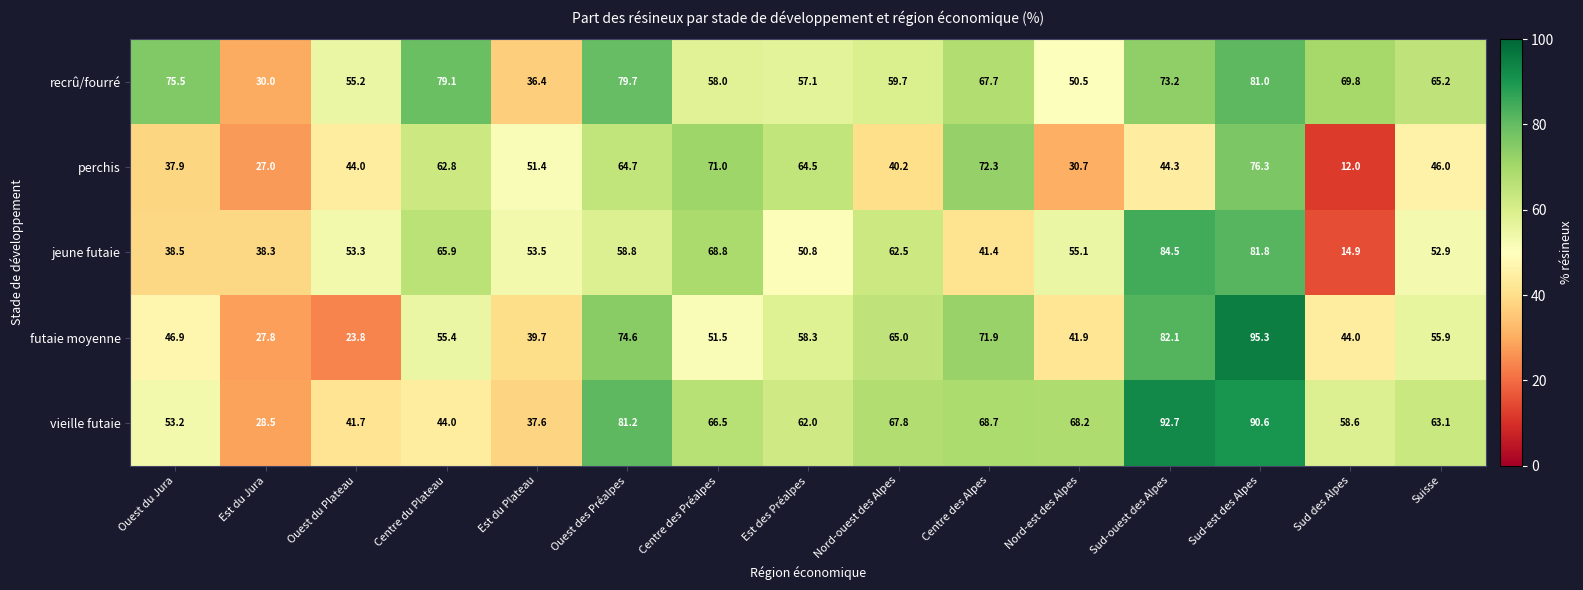

Where is vieille futaie nearest to the value 60?

Sud des Alpes